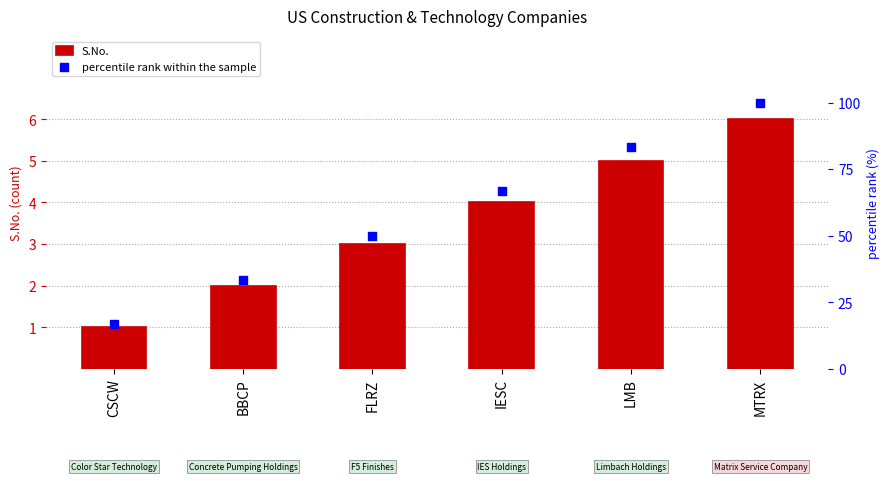

Which series reaches the maximum Y coordinate?

percentile rank within the sample